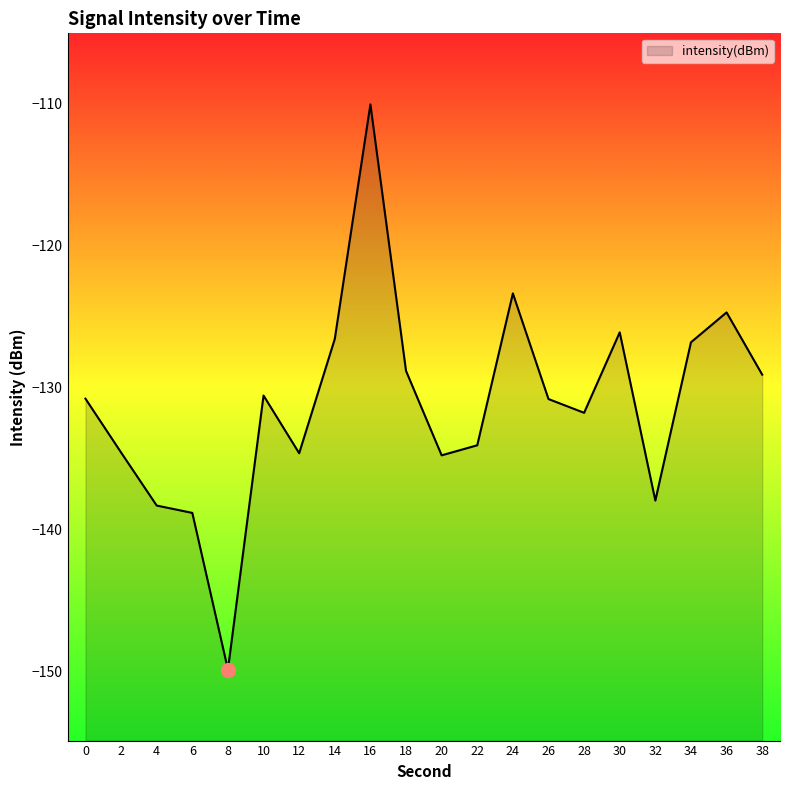

What is the difference between the values at 18 and 30?

2.7